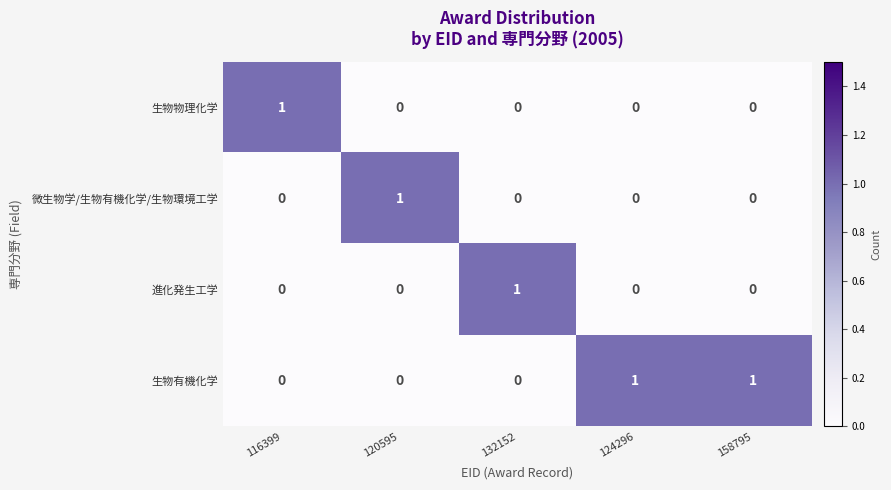

True or false: 進化発生工学 has a value of 1 at 116399.

False